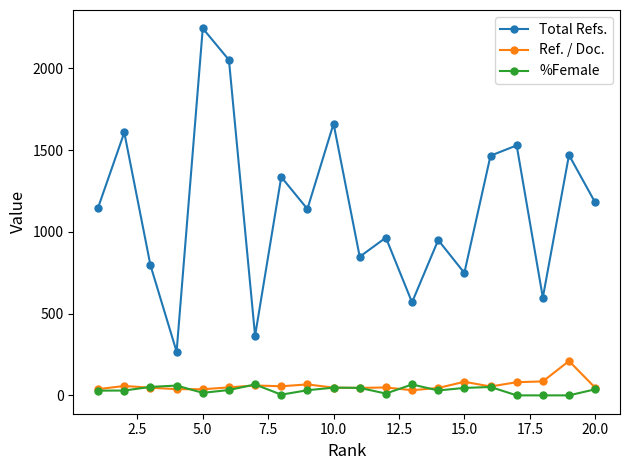

Rank the series by their maximum value, from highest to lowest.

Total Refs., Ref. / Doc., %Female